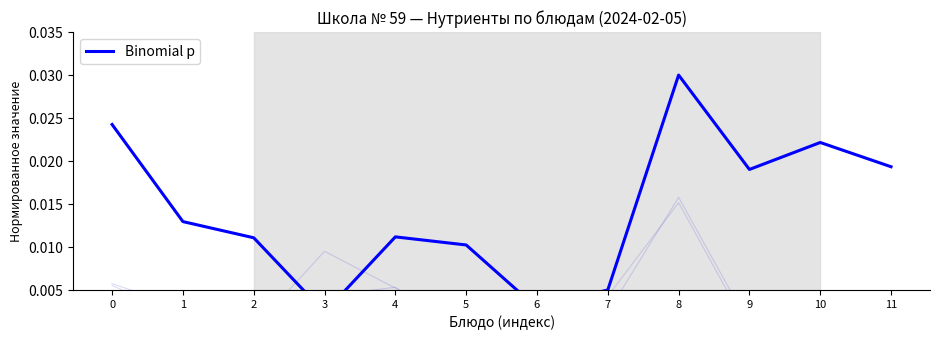

List the labels in order of value, smallest first.

3, 6, 7, 5, 2, 4, 1, 9, 11, 10, 0, 8